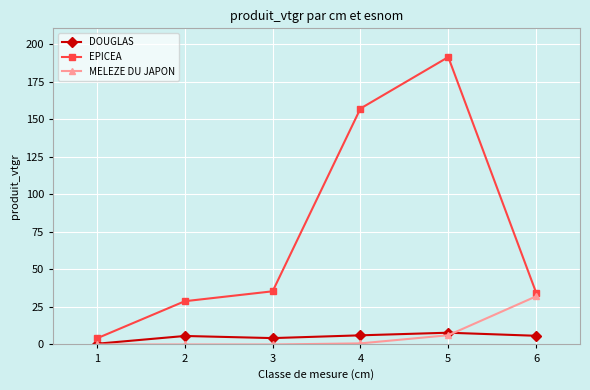

What is the total value across all series at 5?

205.6